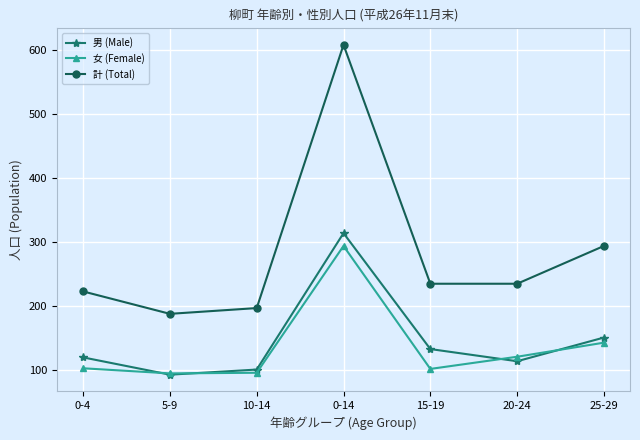

Count the number of data series in this chart.

3